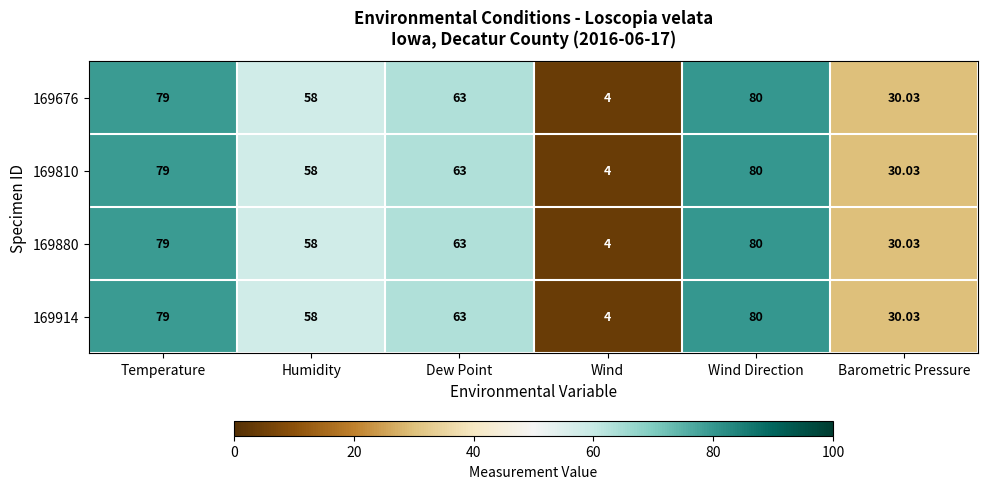

At which category is the sum across all series the highest?

Wind Direction